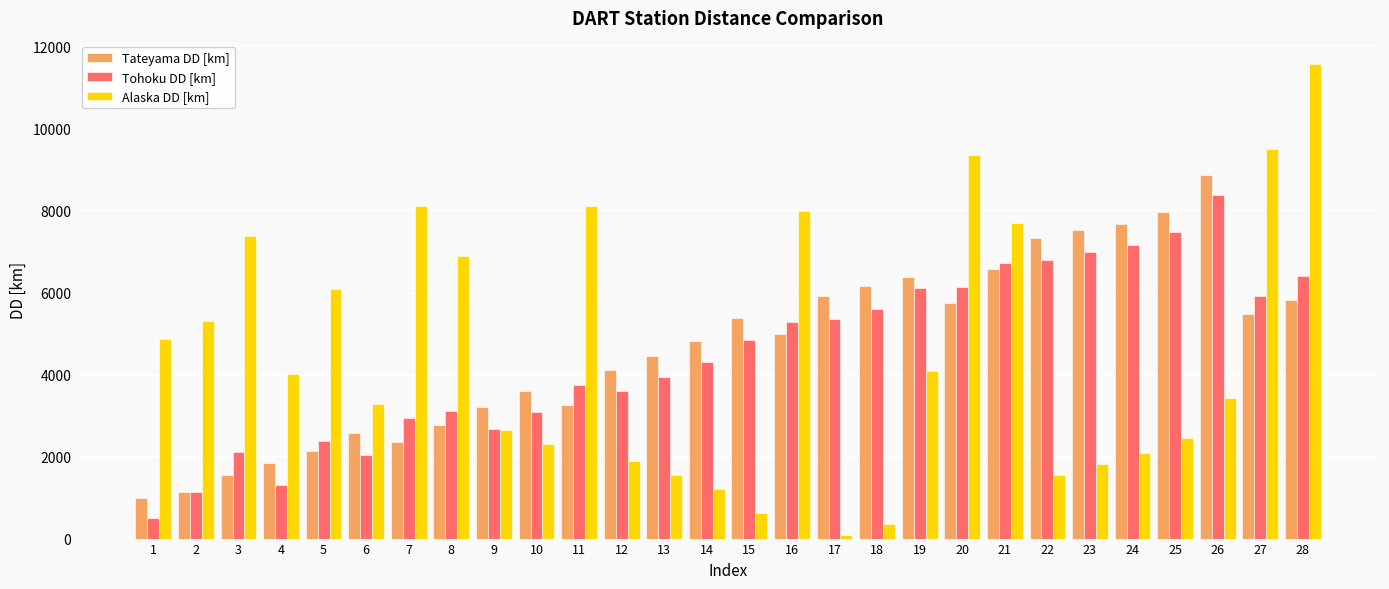

Which series has the widest spread of values?

Alaska DD [km]